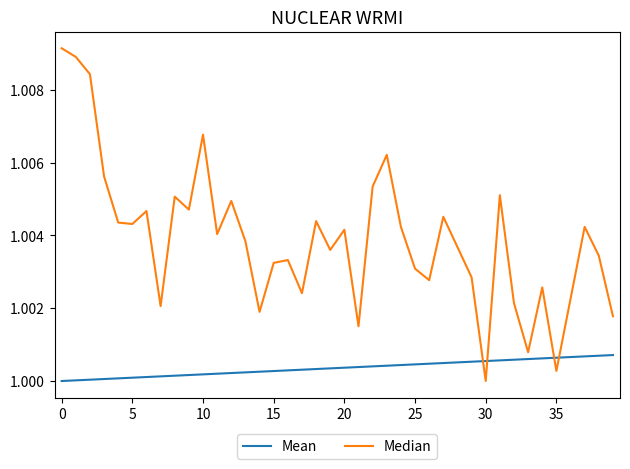

Rank the series by their maximum value, from highest to lowest.

Median, Mean